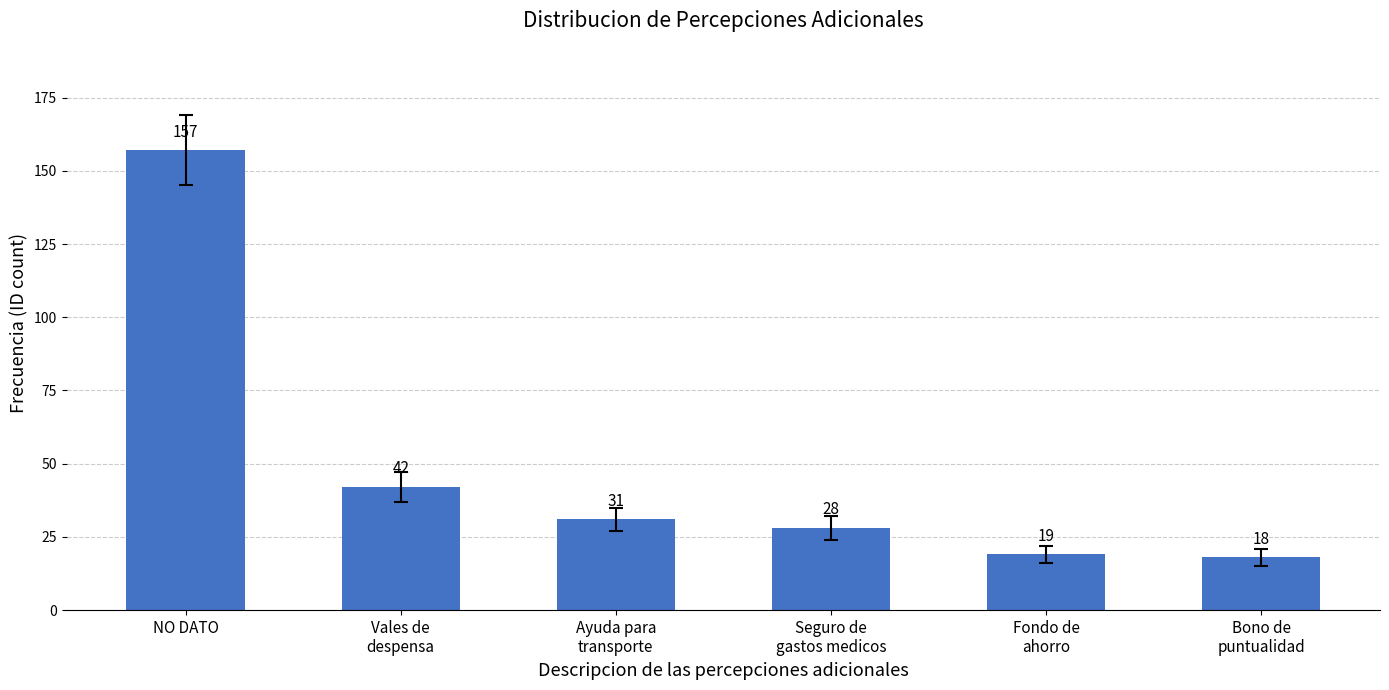

Approximately how many times larger is the value at Ayuda para
transporte compared to Bono de
puntualidad?

1.7